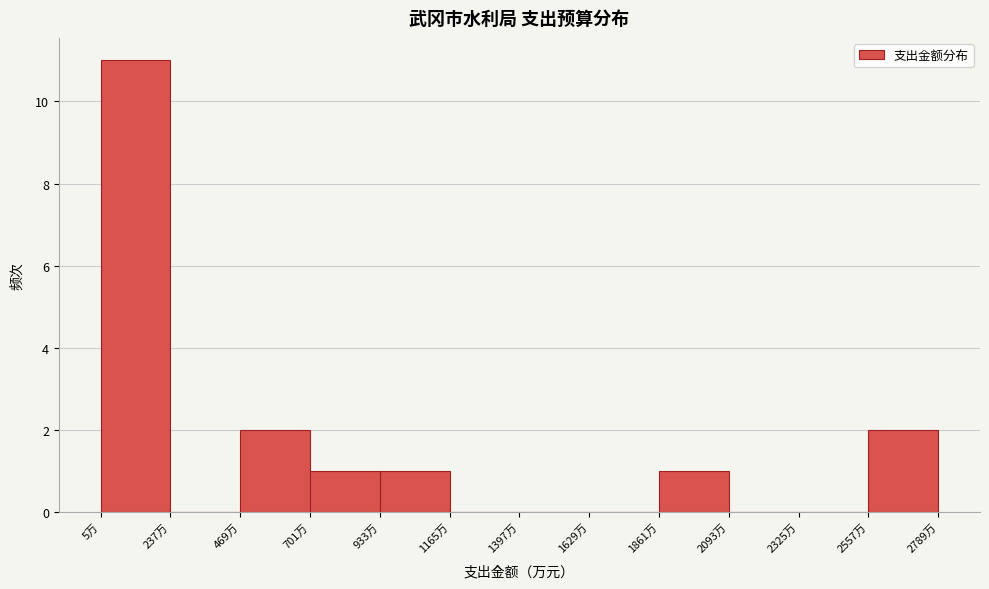

Reading left to right, transcribe this chart: for each bar, give the range it covers on the x-axis and its height. Neither the bar edges nor the heights are printed on the chart, so give them approximately, as read against the axes.

0 to 250: 11
250 to 450: 0
450 to 700: 2
700 to 950: 1
950 to 1150: 1
1150 to 1400: 0
1400 to 1650: 0
1650 to 1850: 0
1850 to 2100: 1
2100 to 2350: 0
2350 to 2550: 0
2550 to 2800: 2